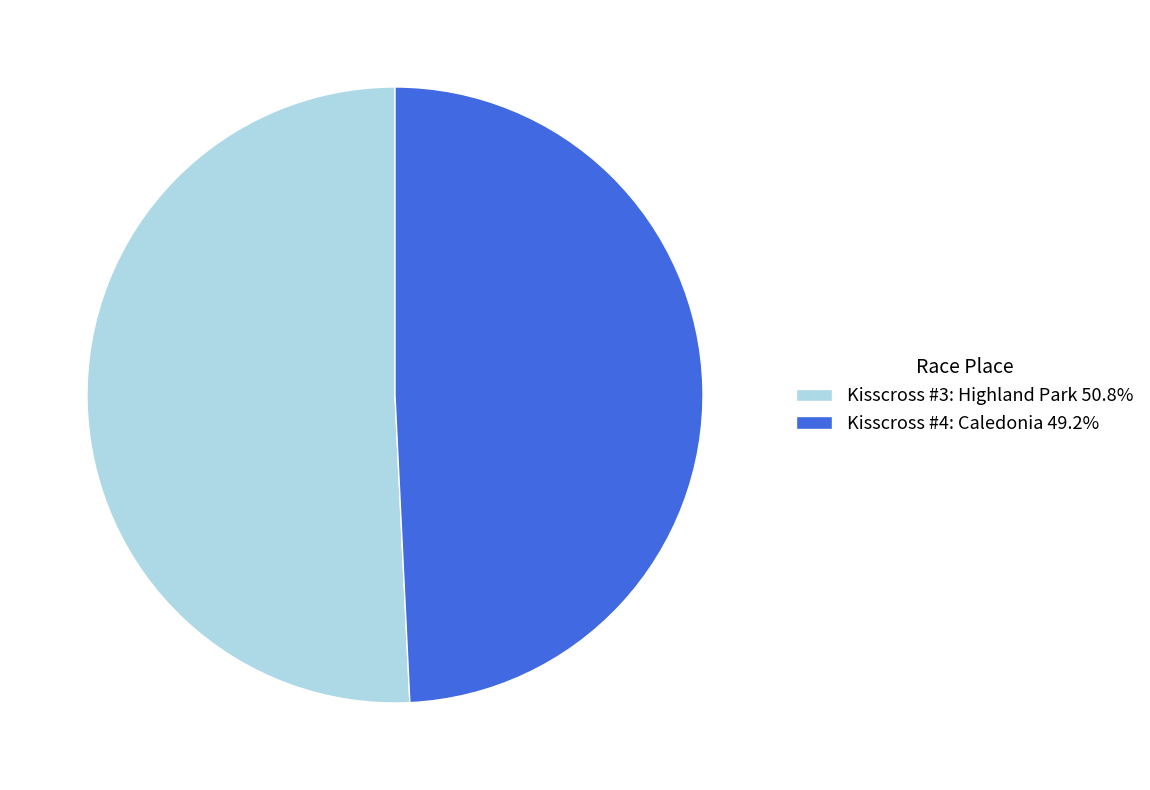

Does Kisscross #3: Highland Park account for over 50% of the chart?

Yes